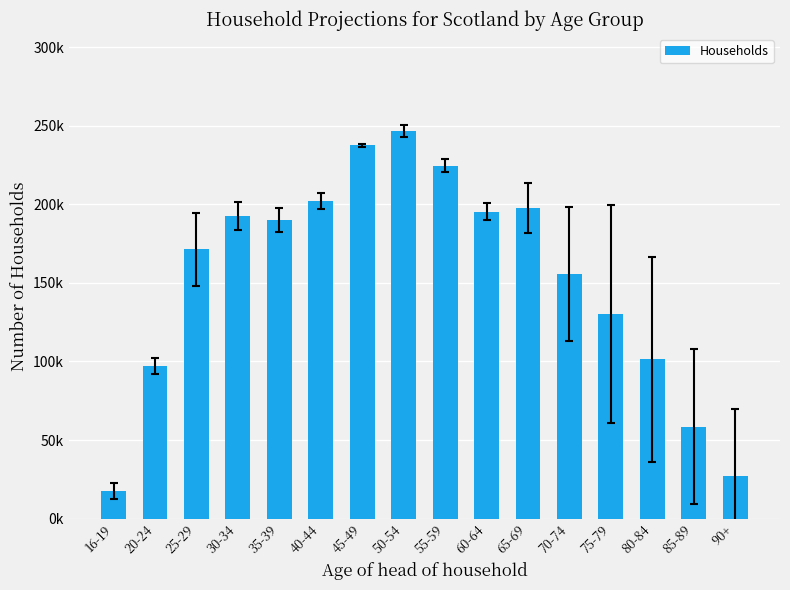

Where is the data nearest to the value 132115?

75-79